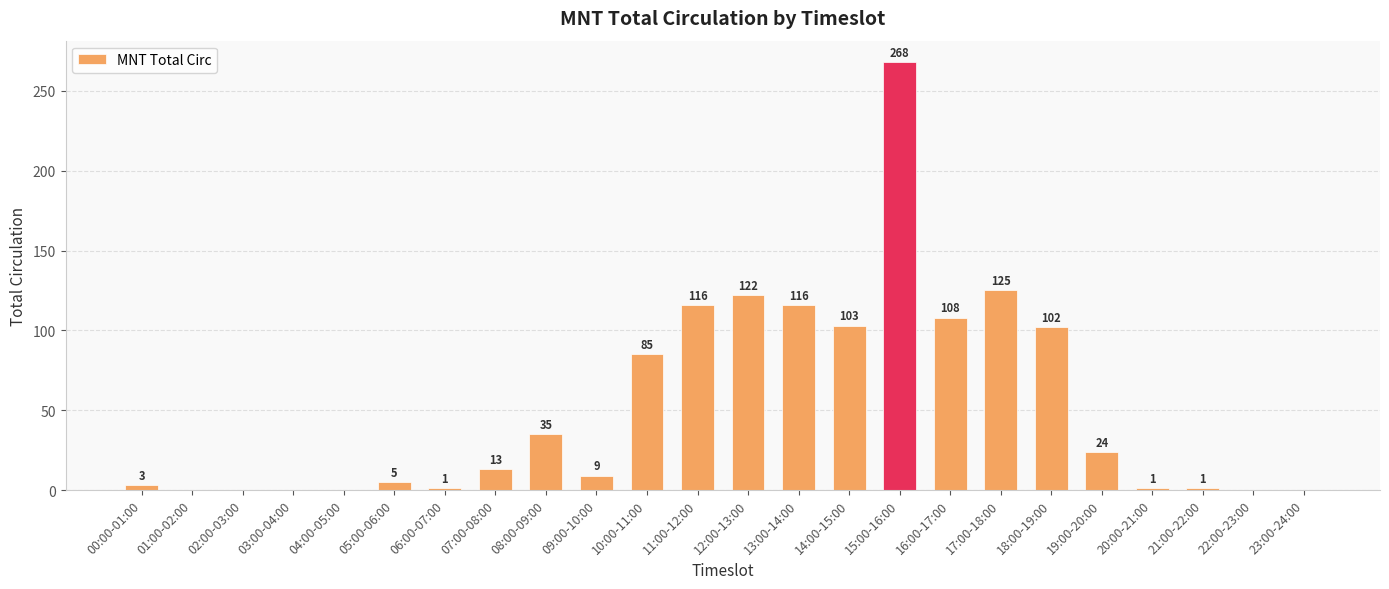

At which category does the chart reach its peak across all series?

15:00-16:00